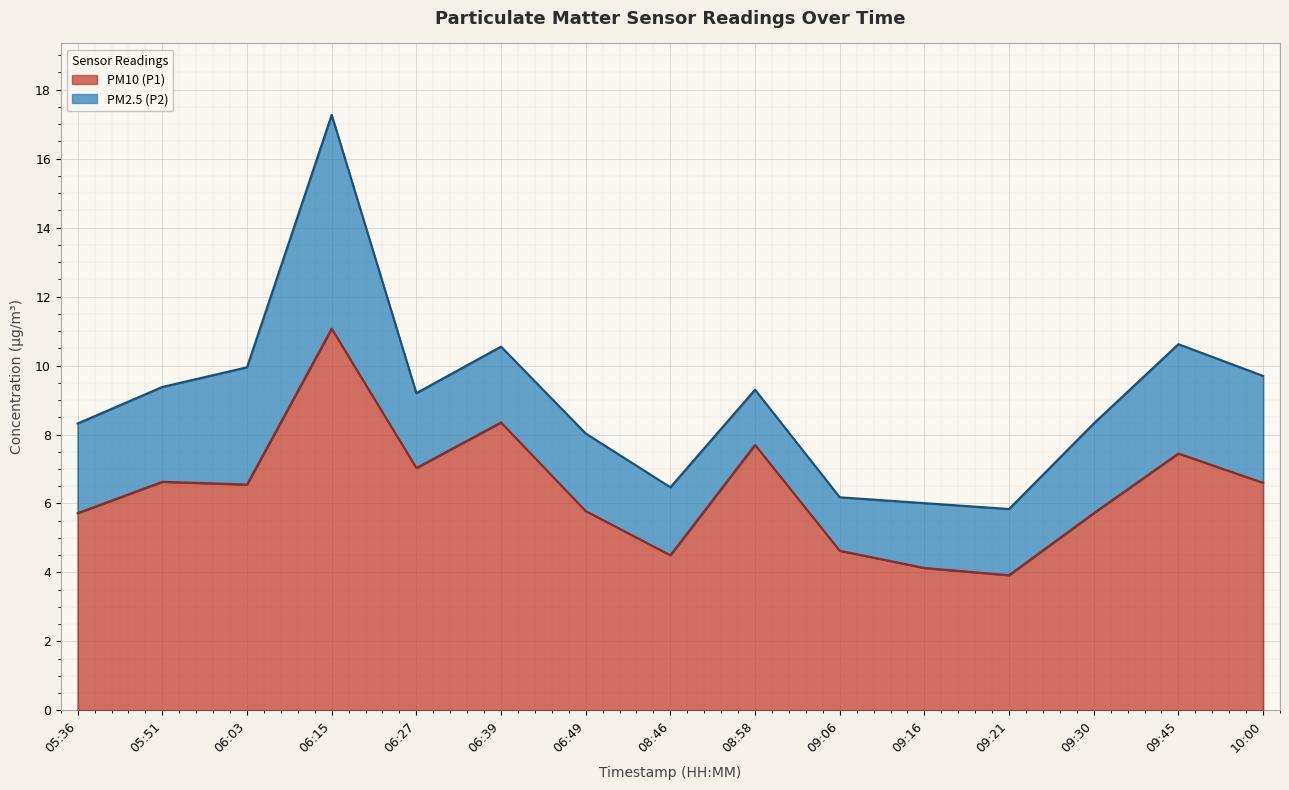

Where is the first local minimum?

06:03